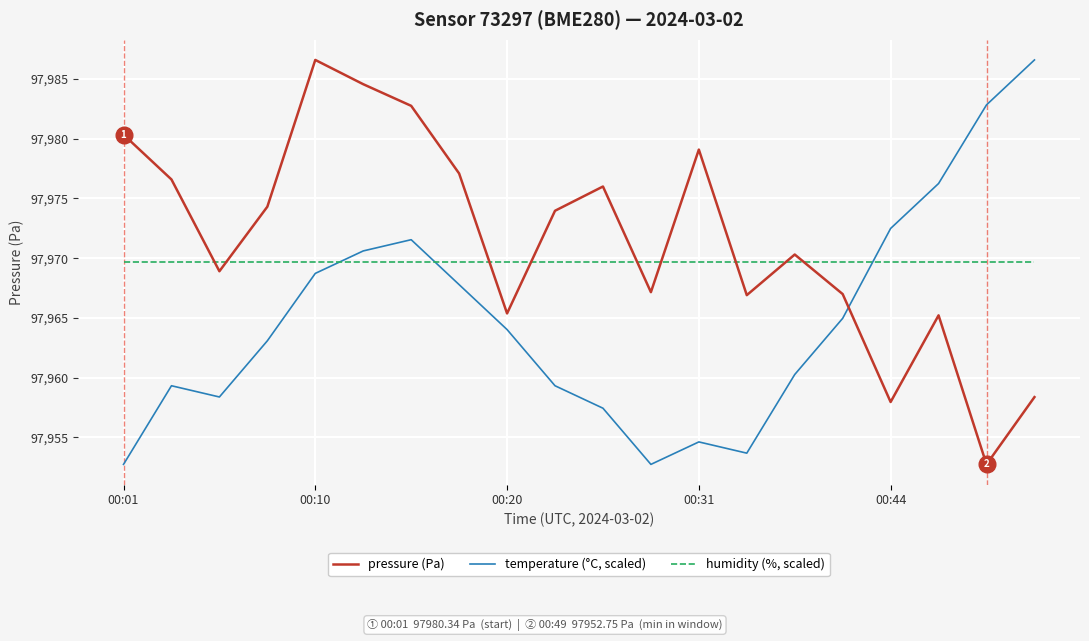

How many interior local valleys does the temperature (°C, scaled) series have?

3